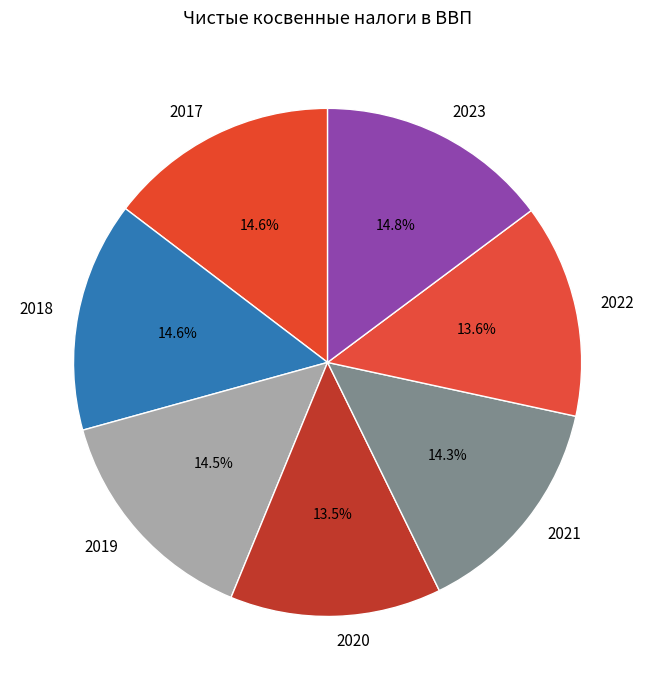

To the nearest percent, what is the combined percentage of 2019 and 2022?

28%